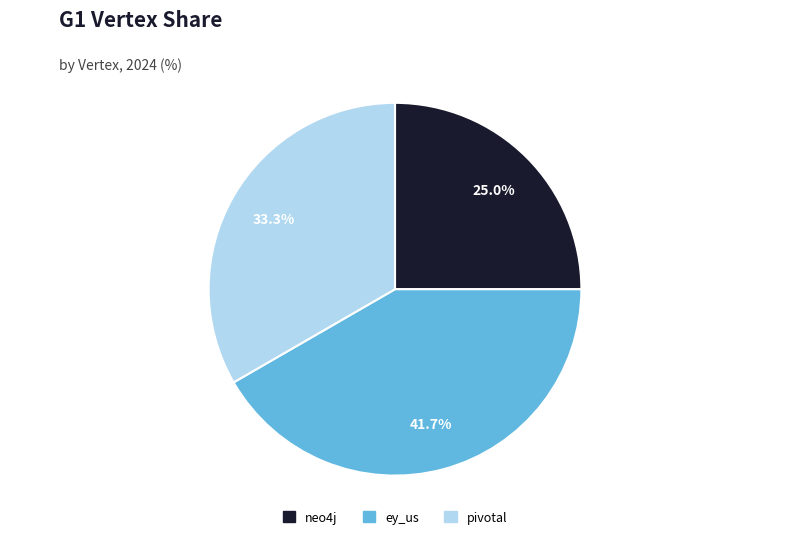

Between ey_us and neo4j, which is larger?

ey_us